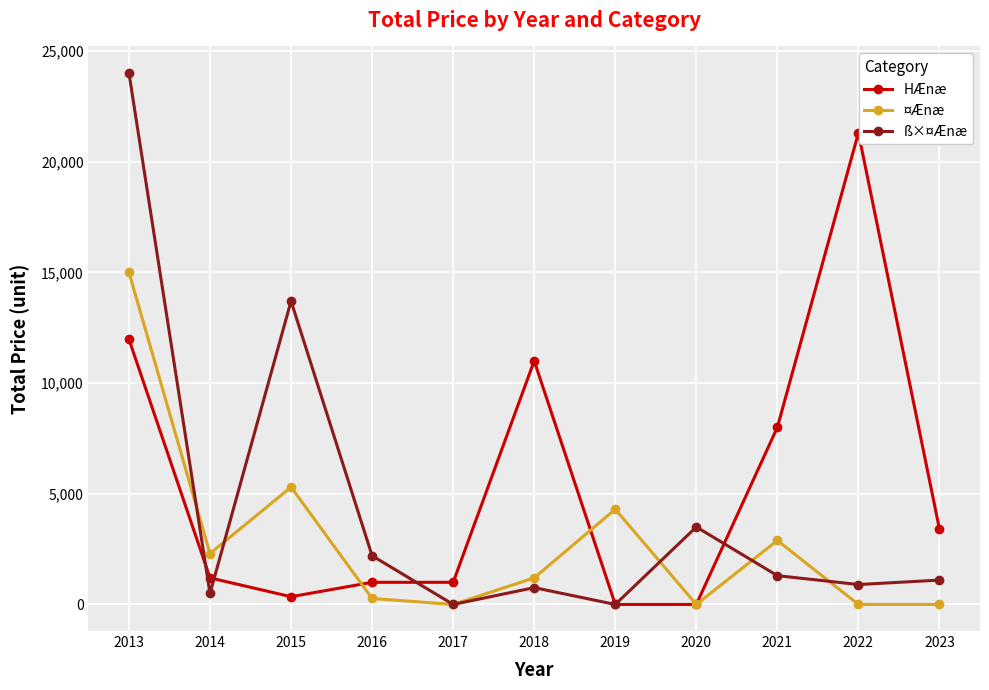

At which category is the sum across all series the highest?

2013